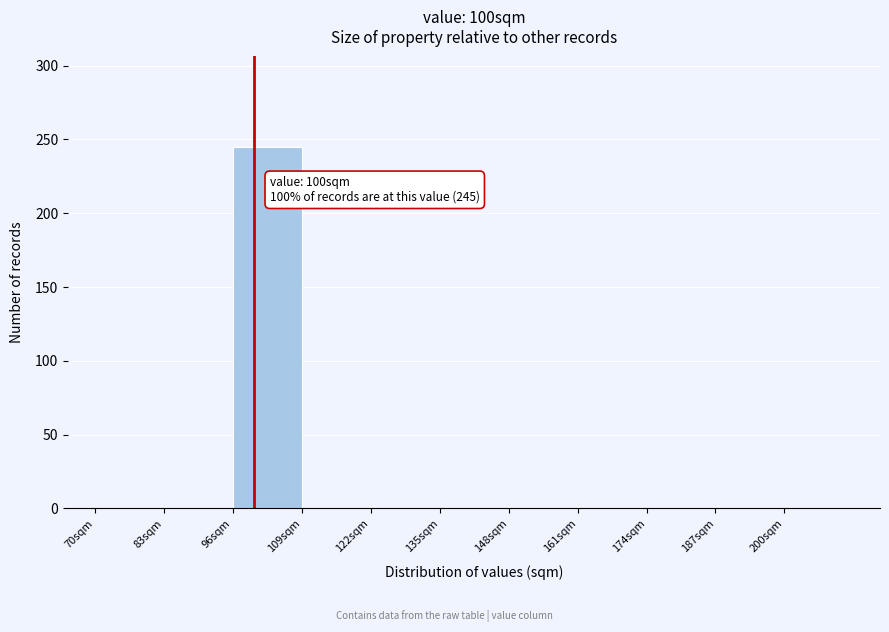

Which range on the x-axis has the tallest bar?

96 to 109